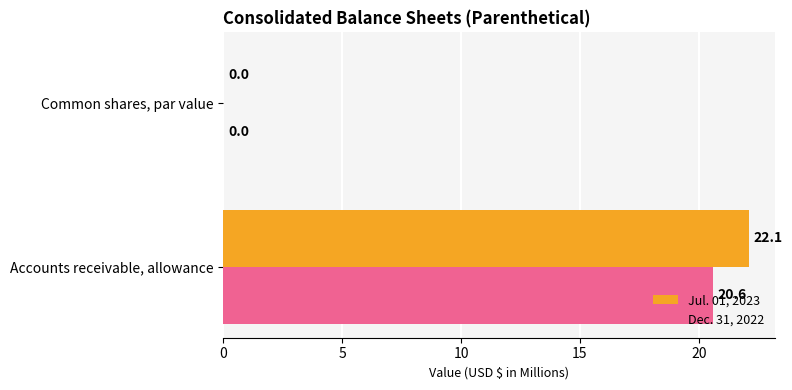

What is the sum of all Jul. 01, 2023 values?

22.1